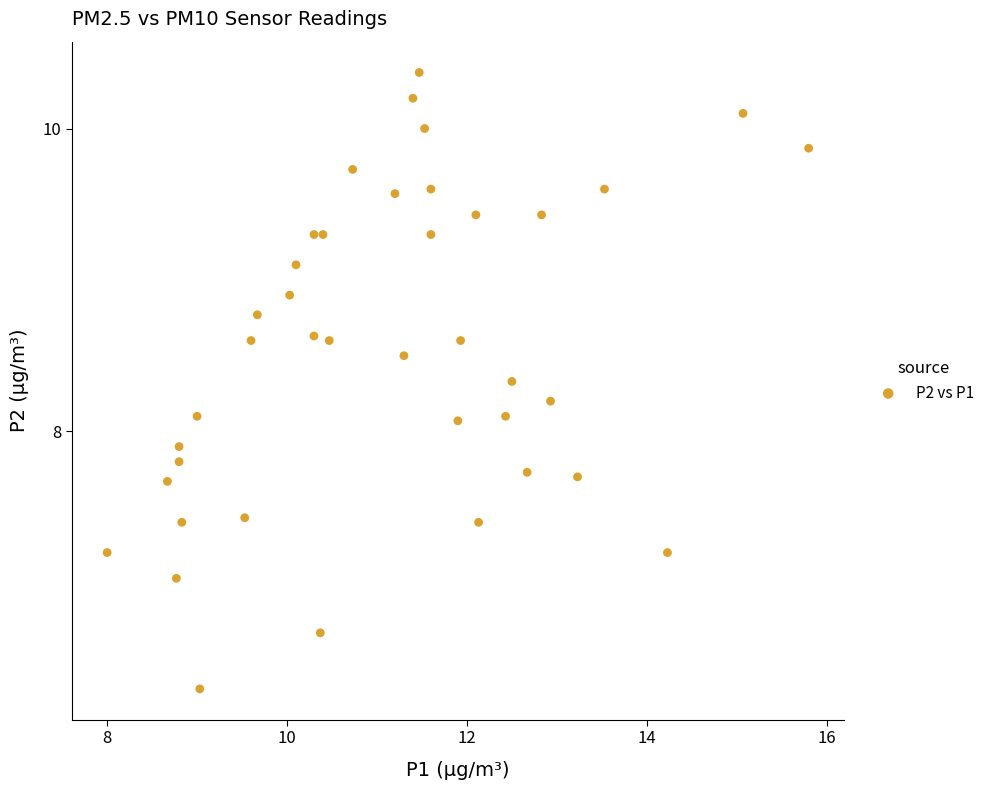

What is the range of Y values (max minus min)?

4.1